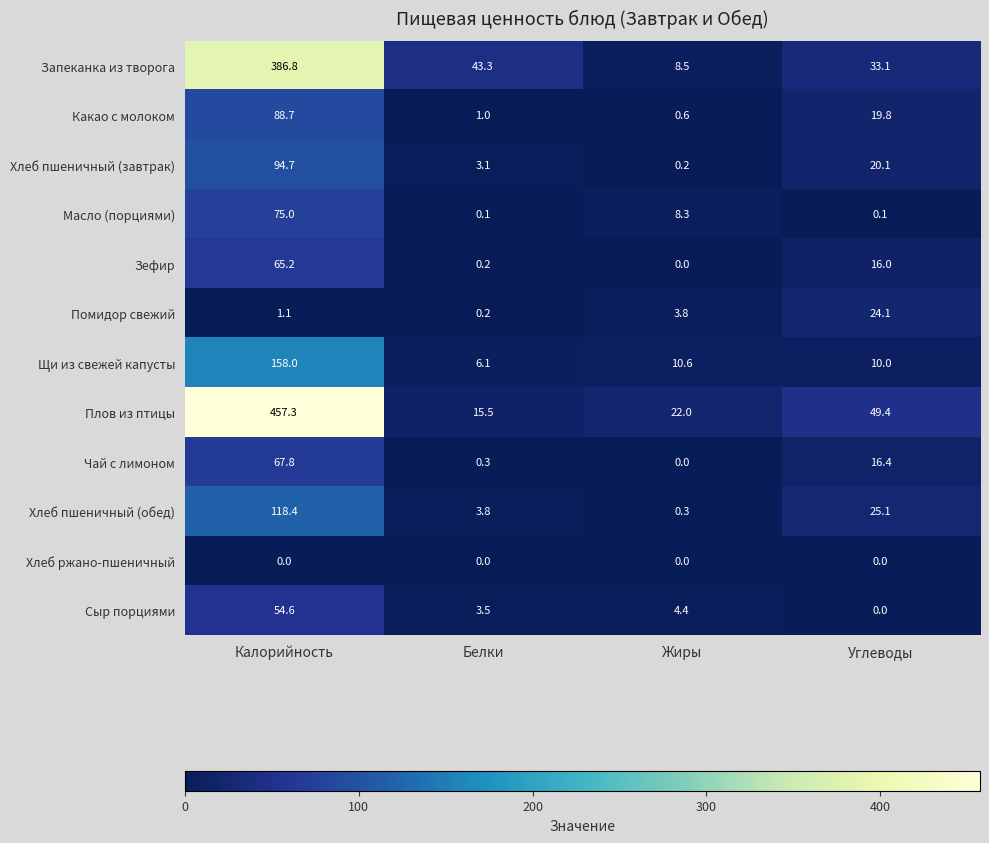

How many categories are shown in the chart?

4